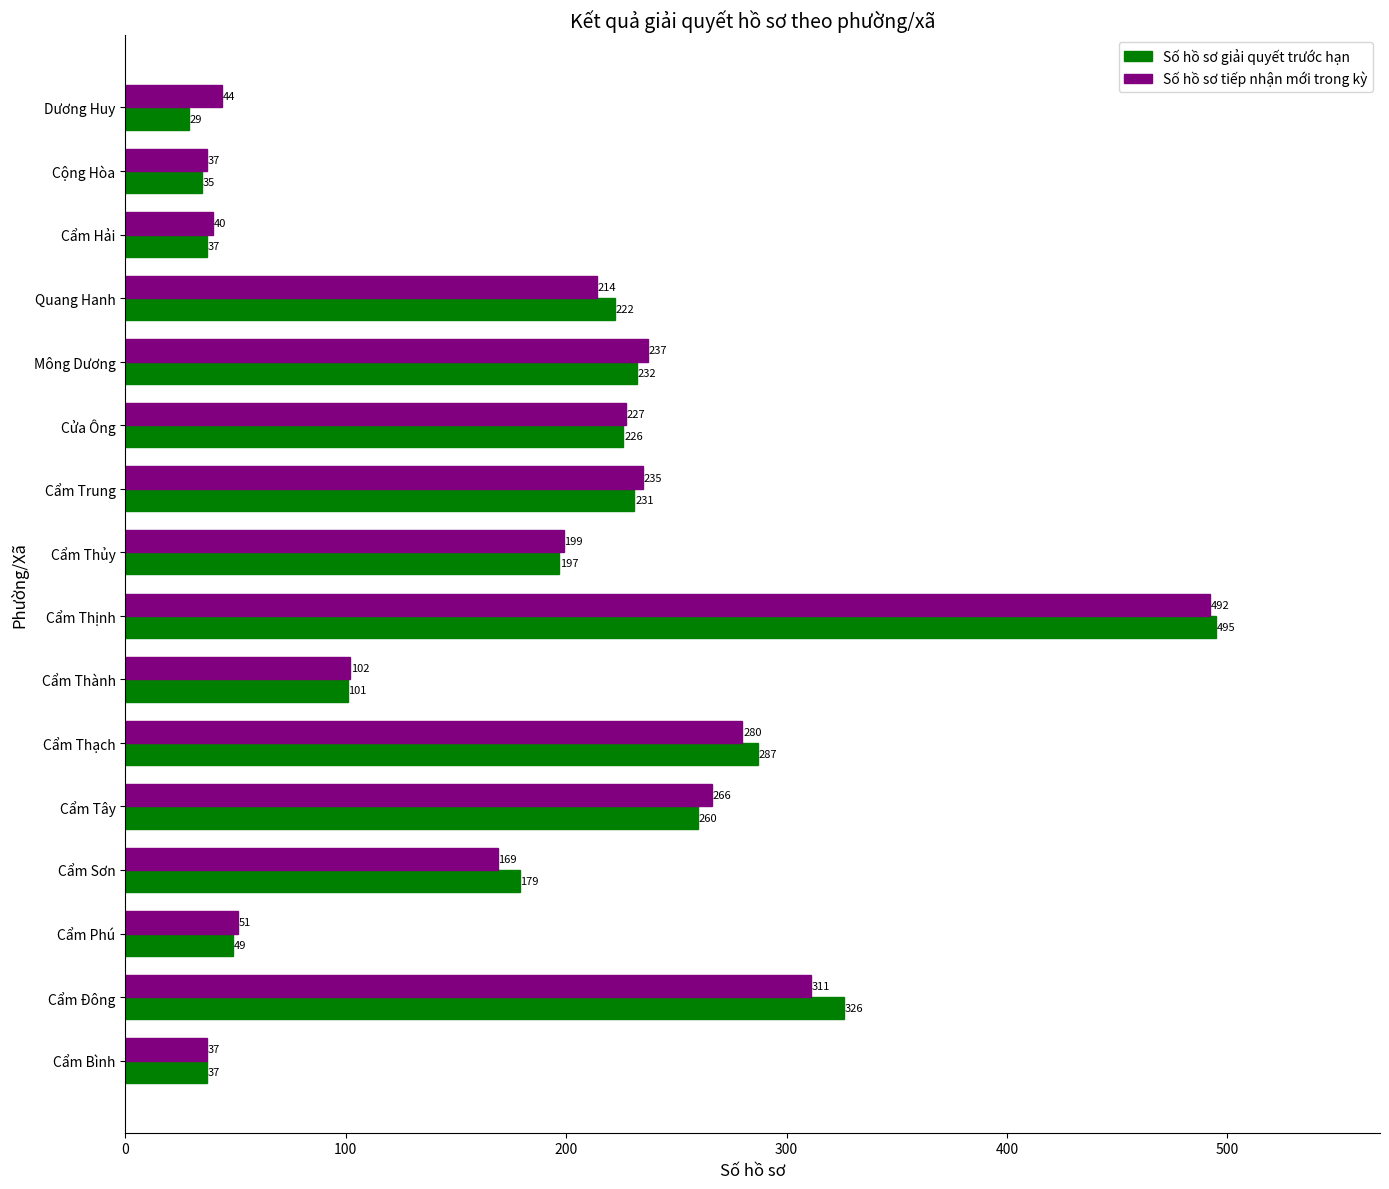

List the series in order of their overall mean, lowest first.

Số hồ sơ tiếp nhận mới trong kỳ, Số hồ sơ giải quyết trước hạn